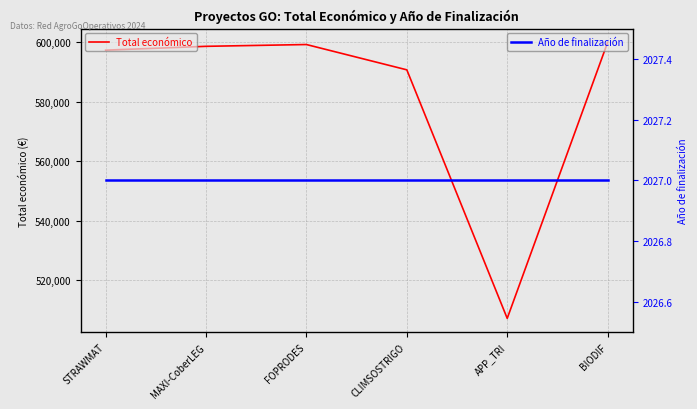

At FOPRODES, list the series in order from smallest to largest.

Año de finalización, Total económico